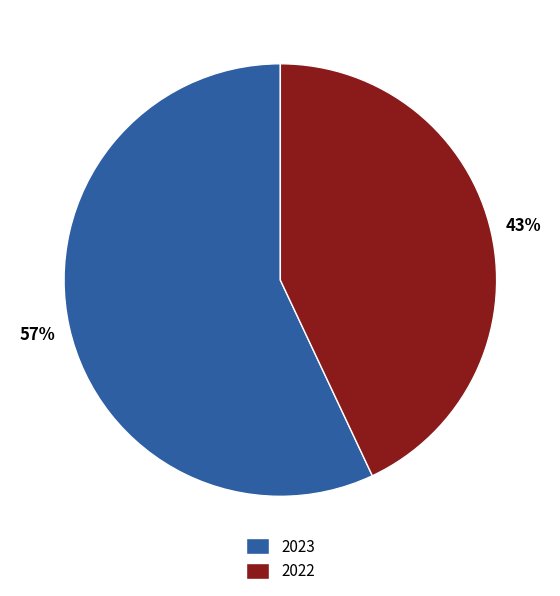

To the nearest percent, what is the difference between the largest and smallest slice percentages?

14%